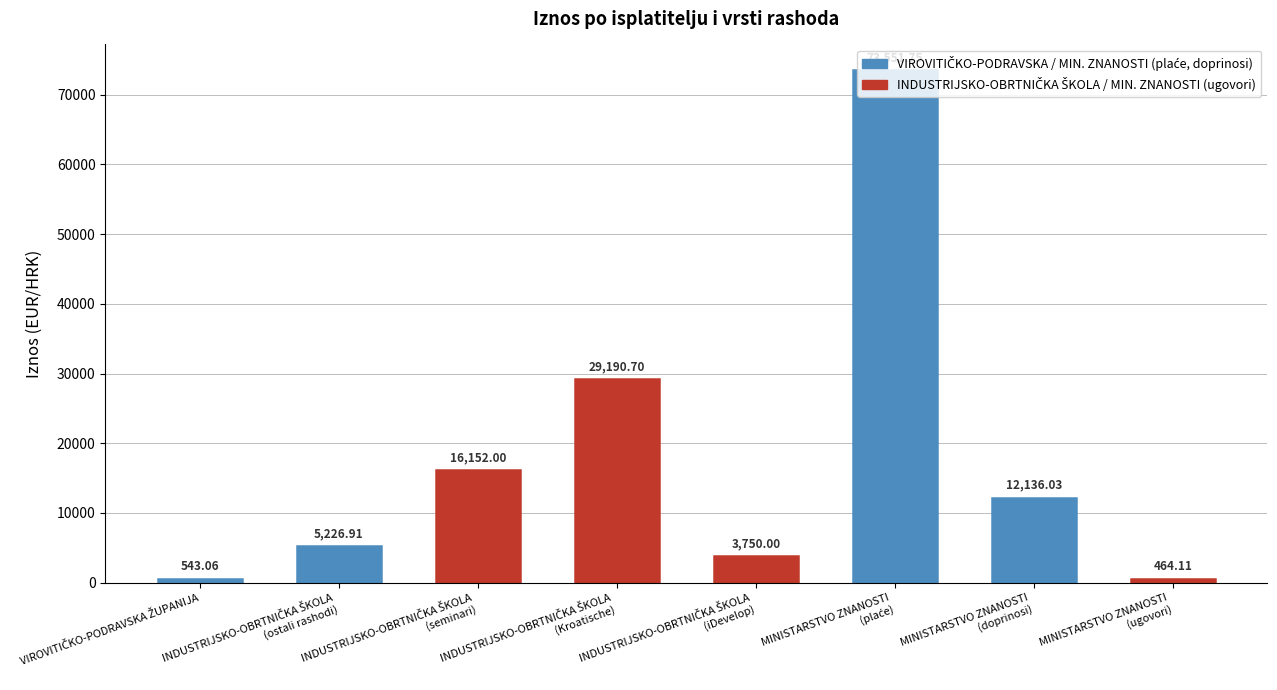

What is the difference between the second highest and second lowest values?

28647.6